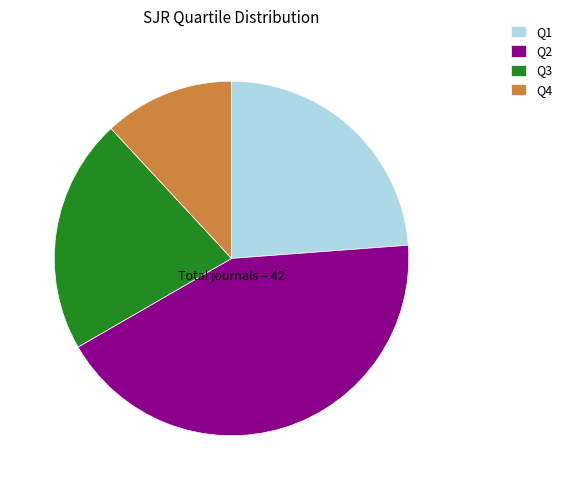

What is the ratio of the value at Q1 to the value at Q3?

1.1